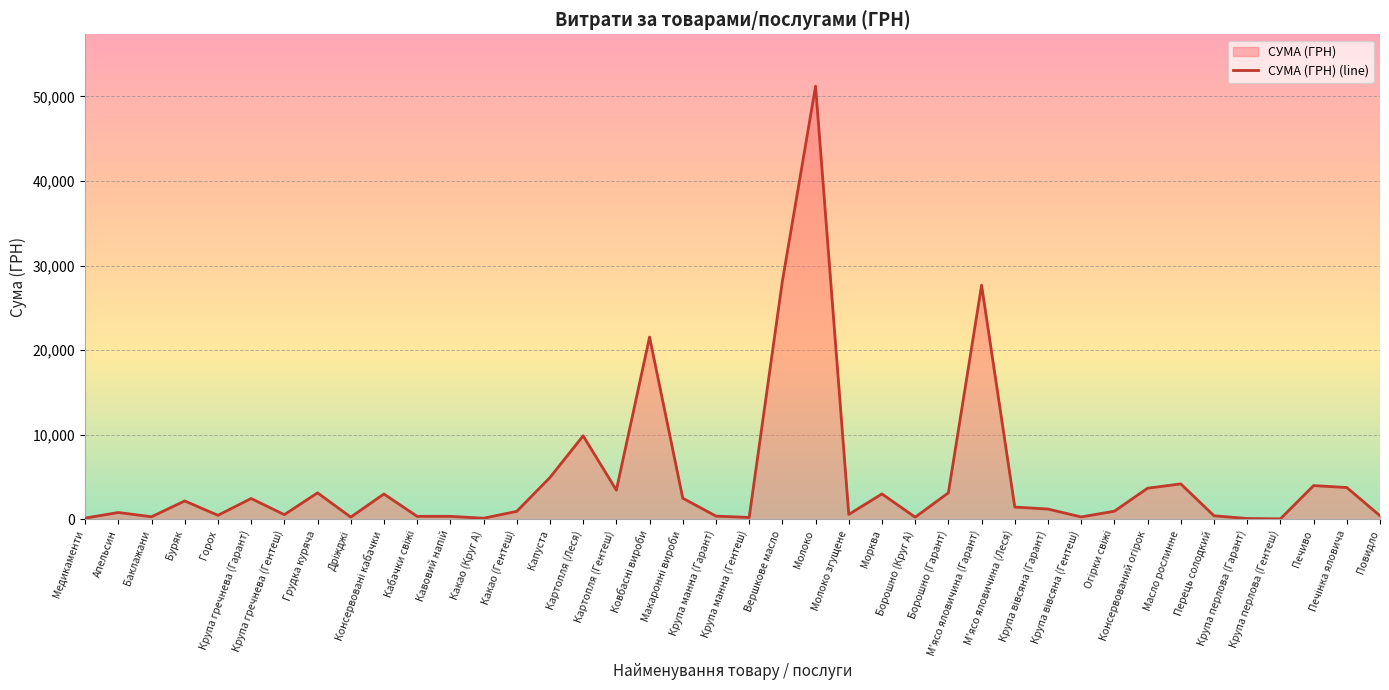

What is the average value?

4830.2